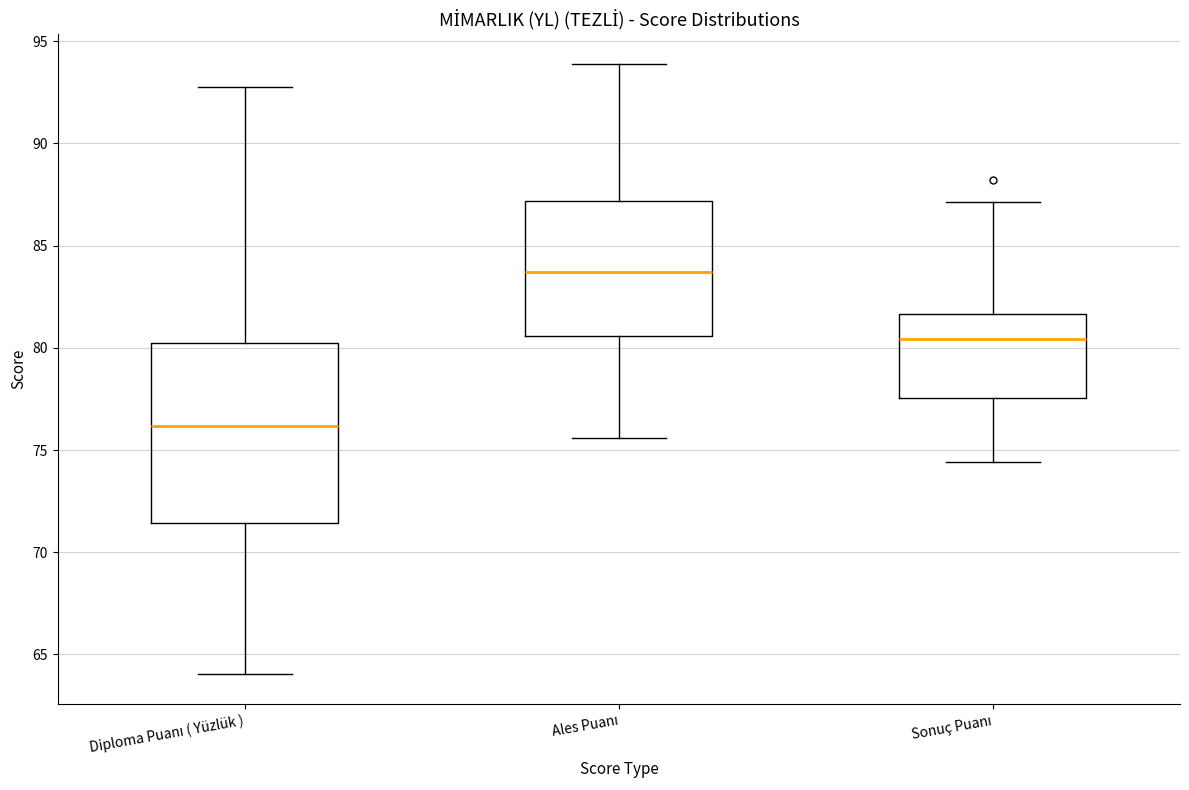

Which box has the lowest median line?

Diploma Puanı ( Yüzlük )